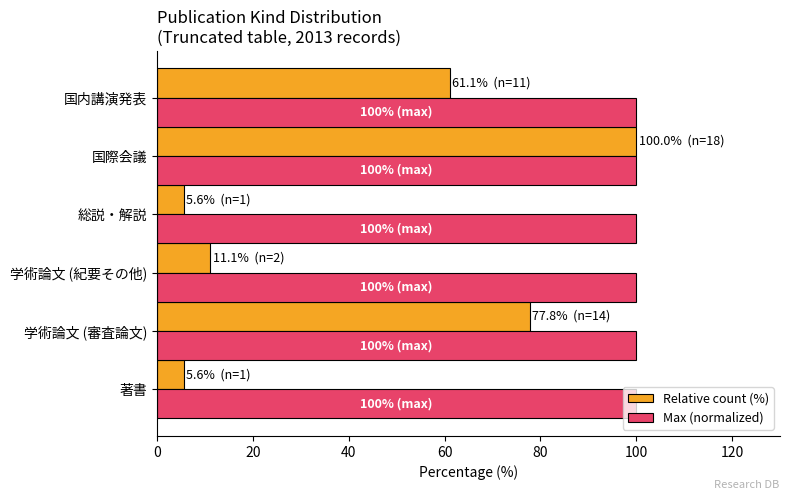

Is it true that Relative count (%) equals 84.6 at 国内講演発表?

False